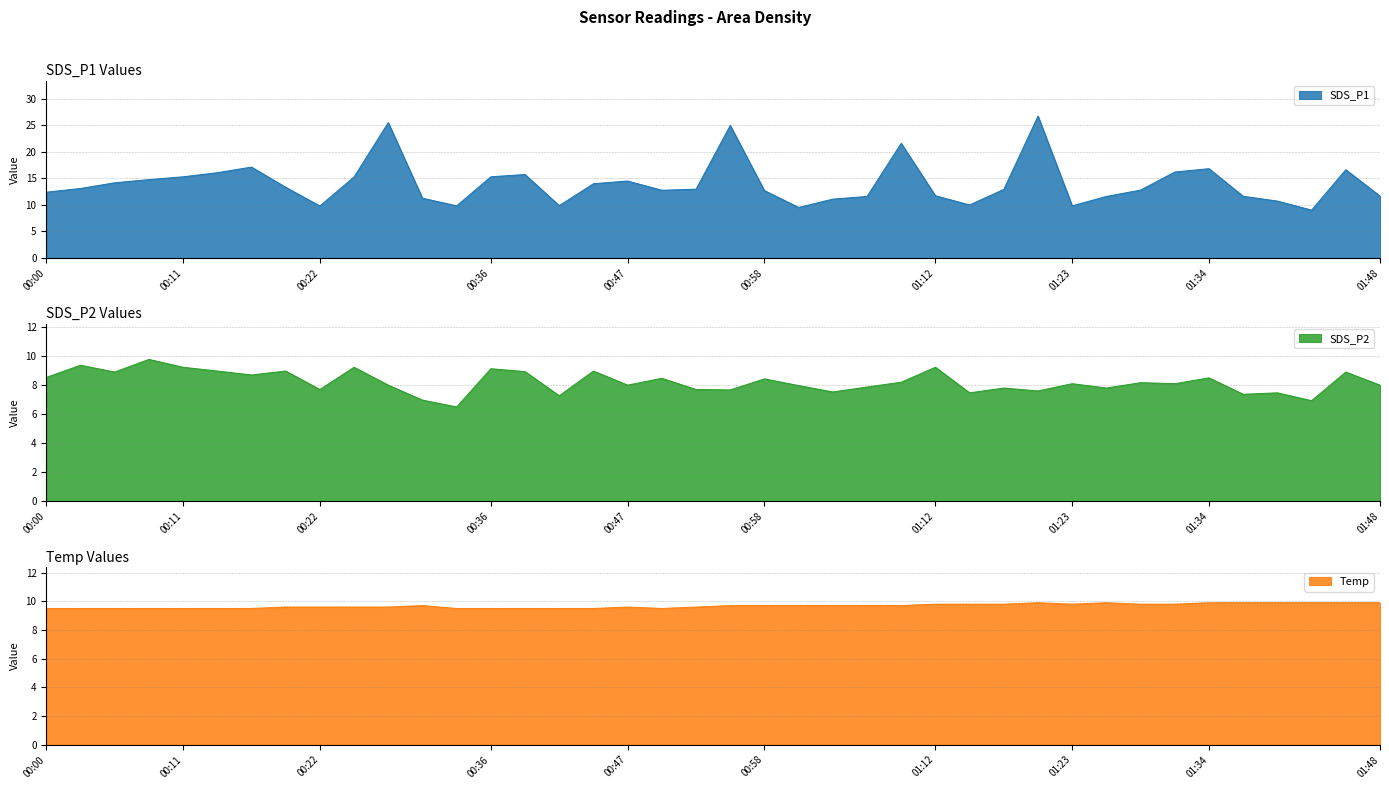

What is the difference between the highest and lowest values at 00:36?

6.2